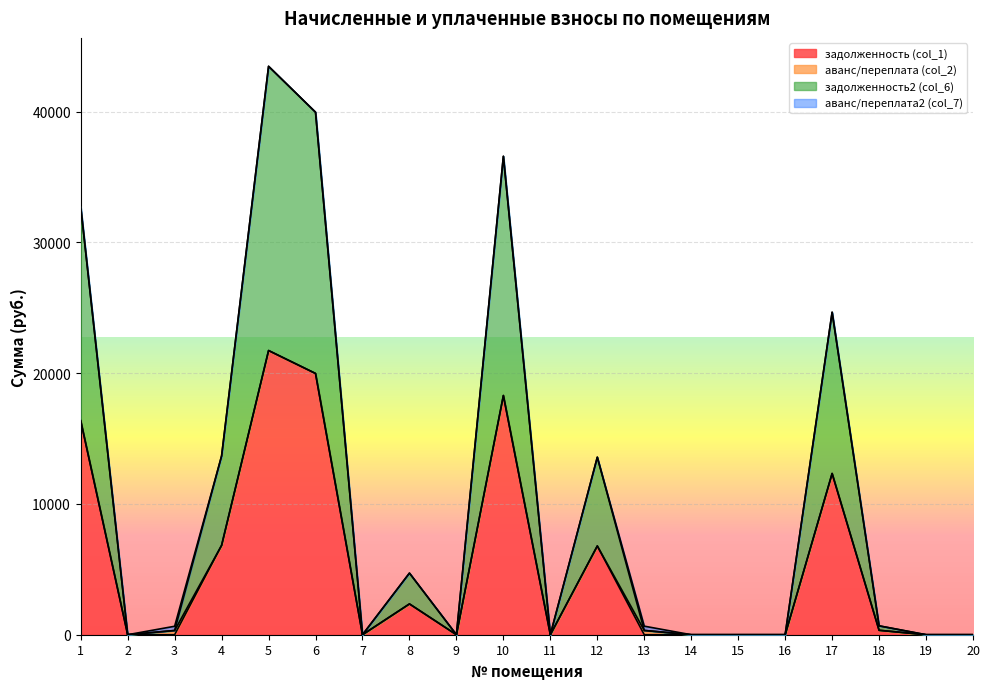

Which has a higher value, 17 or 12?

17